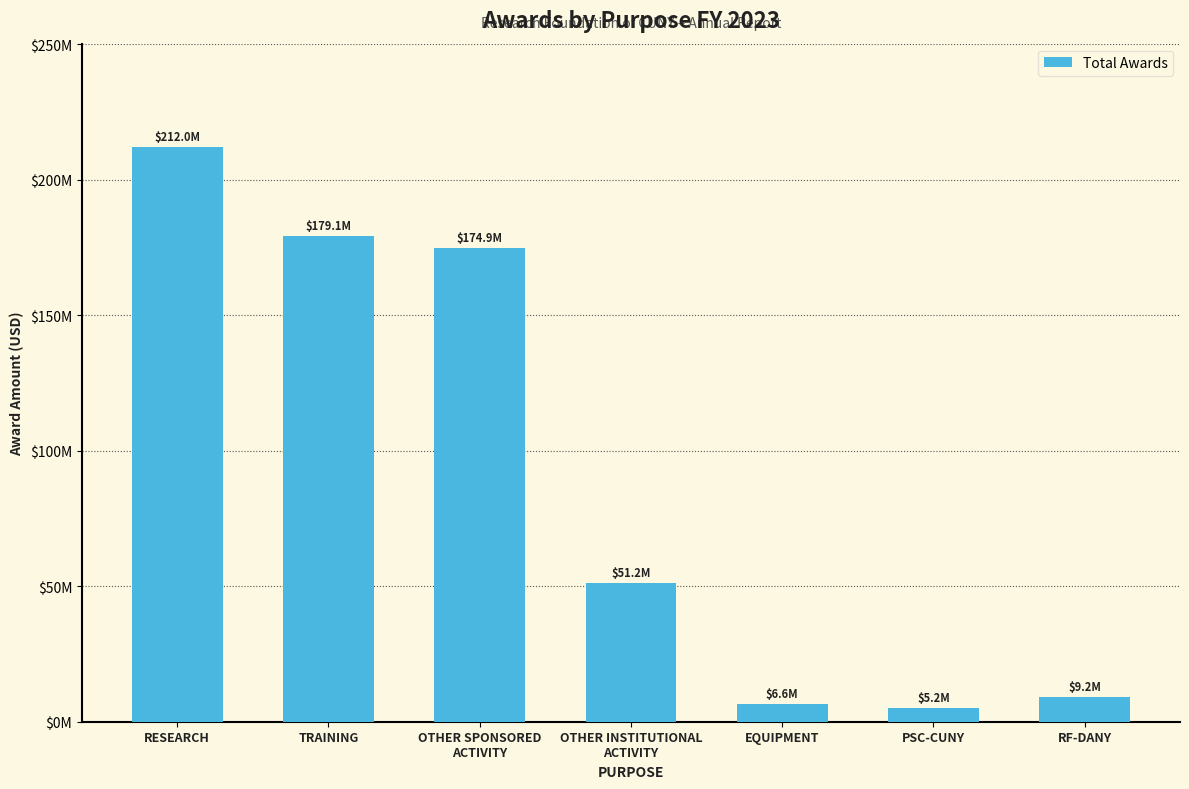

List the labels in order of value, largest first.

RESEARCH, TRAINING, OTHER SPONSORED
ACTIVITY, OTHER INSTITUTIONAL
ACTIVITY, RF-DANY, EQUIPMENT, PSC-CUNY